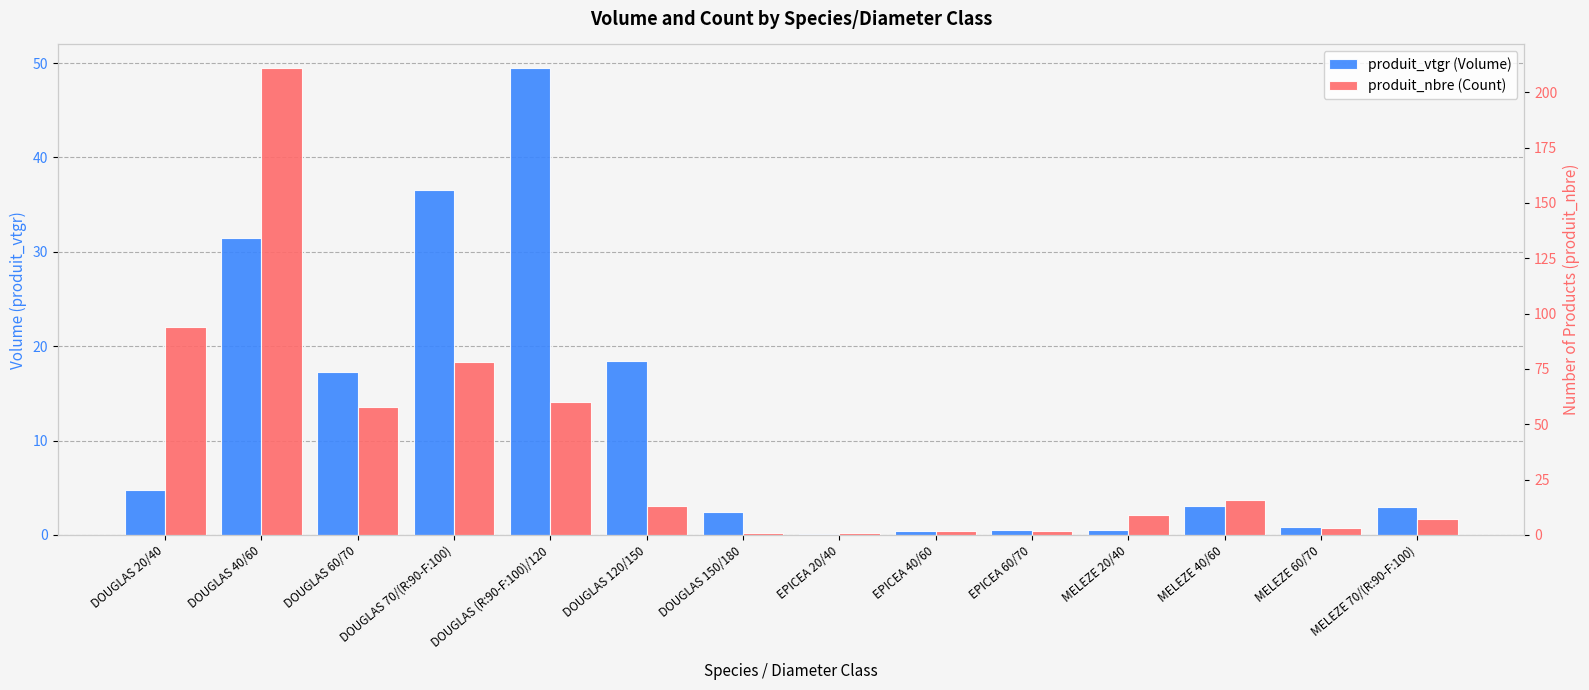

Which series has the largest total across all categories?

produit_nbre (Count)